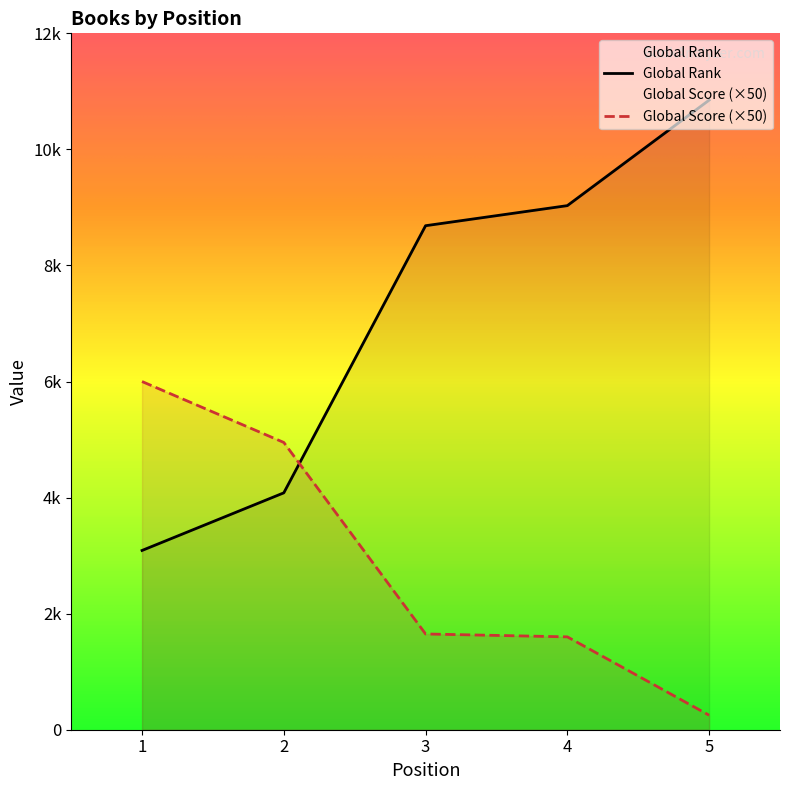

Count the number of data series in this chart.

2